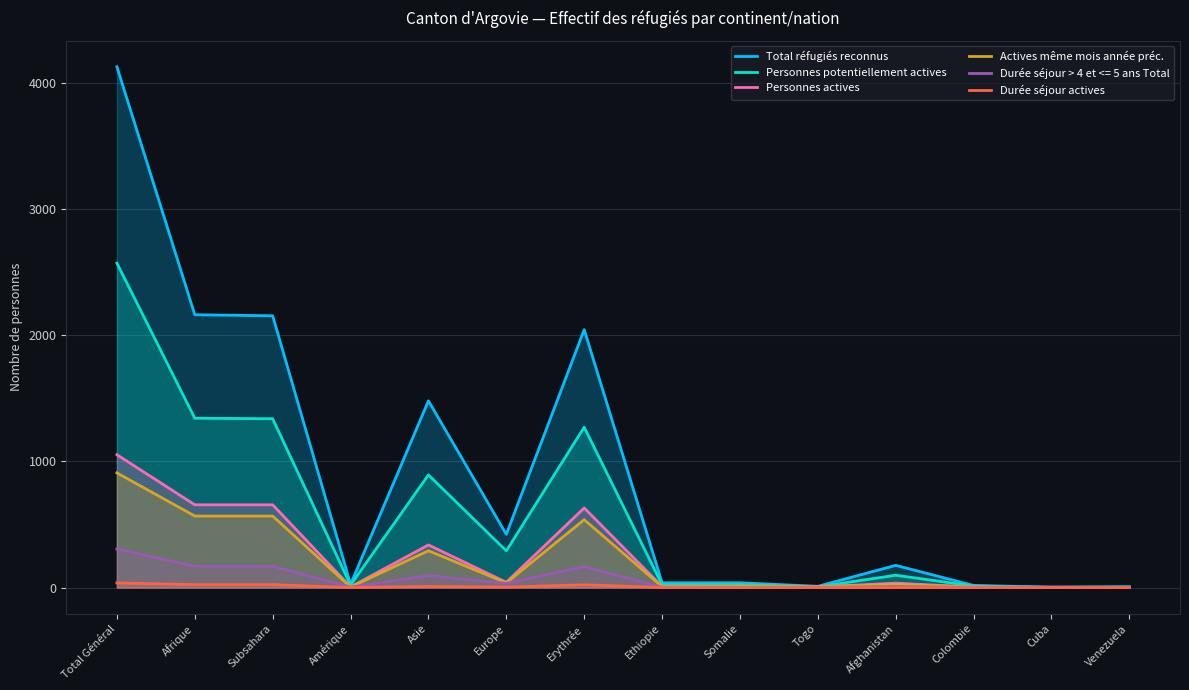

What is the sum of all Durée séjour actives values?

121